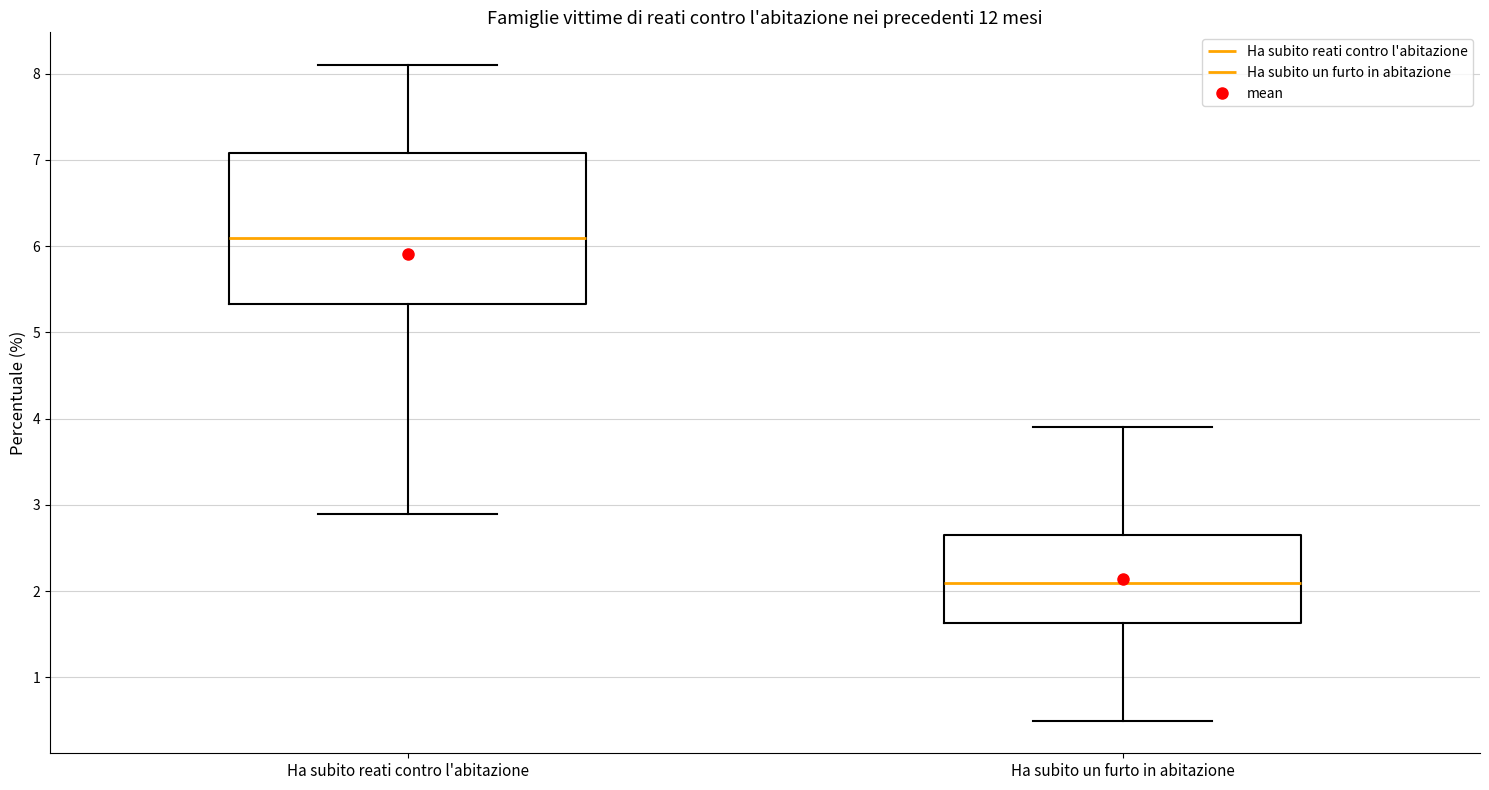

Reading left to right, read every box against the y-axis: the position of its median line, the range the box covers, and the ends of its whiskers. The values are not printed on the chart, so give them approximately, as read against the axis.

Ha subito reati contro l'abitazione: median 6.1, box 5.3 to 7.1, whiskers 2.9 to 8.1
Ha subito un furto in abitazione: median 2.1, box 1.6 to 2.7, whiskers 0.5 to 3.9